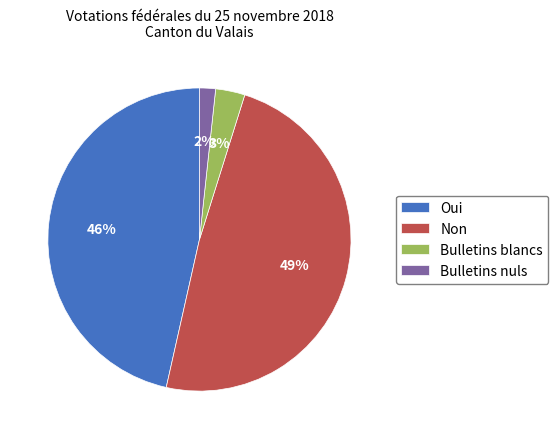

To the nearest percent, what is the average slice percentage?

25%